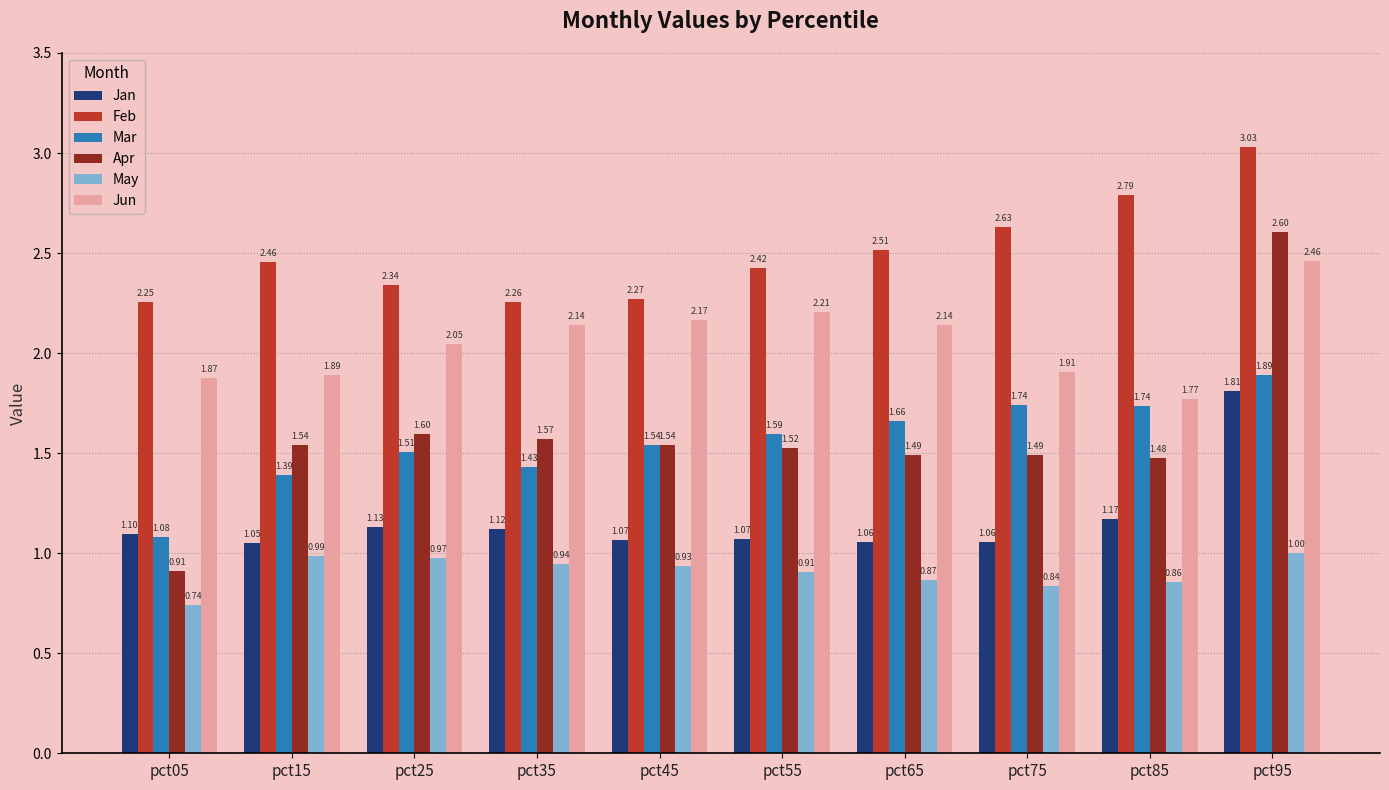

Which label corresponds to the smallest value in the chart?

pct05